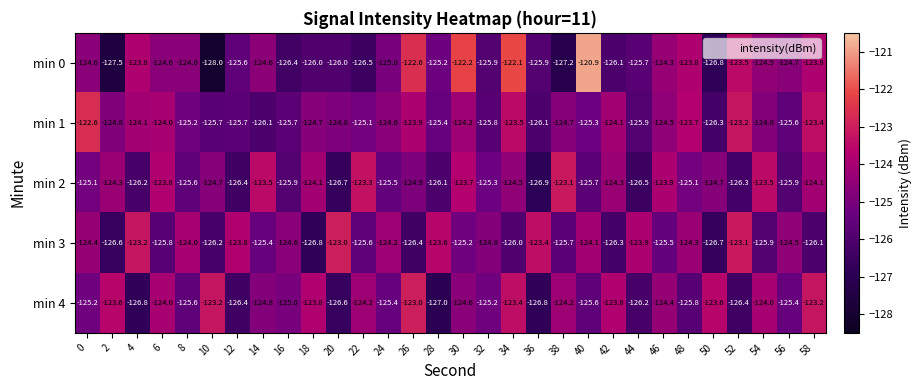

Between 12 and 36, which series saw the biggest shift?

min 2